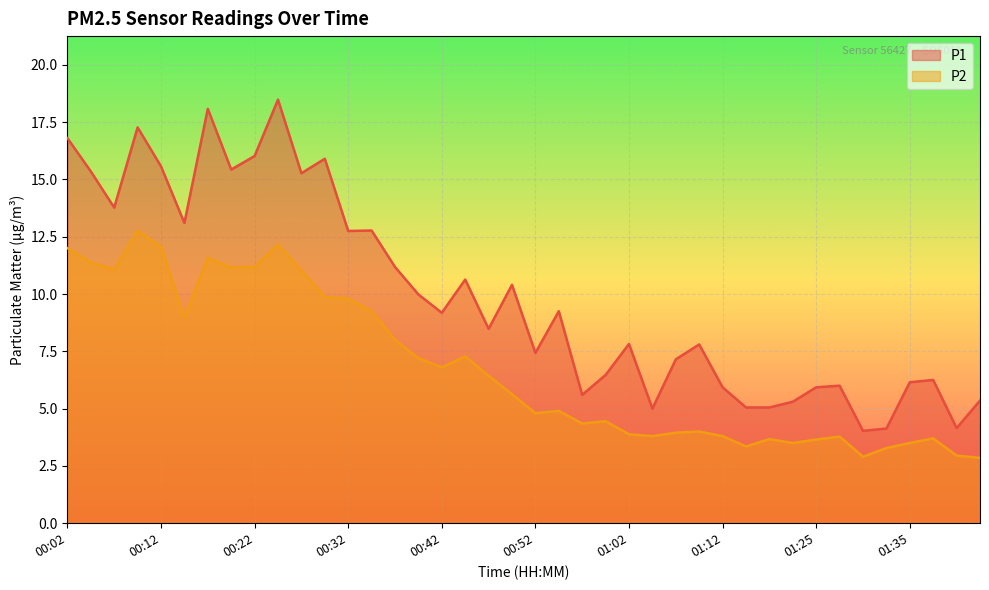

Reading left to right, extract all data points from this chart.

P1: 00:02=16.8	00:04=15.3	00:07=13.8	00:09=17.3	00:12=15.6	00:14=13.1	00:17=18.1	00:19=15.4	00:22=16.0	00:24=18.5	00:27=15.3	00:29=15.9	00:32=12.8	00:34=12.8	00:37=11.2	00:39=10.0	00:42=9.2	00:44=10.6	00:47=8.5	00:49=10.4	00:52=7.4	00:54=9.2	00:57=5.6	01:00=6.5	01:02=7.8	01:05=5.0	01:07=7.2	01:10=7.8	01:12=5.9	01:15=5.0	01:20=5.0	01:22=5.3	01:25=5.9	01:27=6.0	01:30=4.0	01:32=4.1	01:35=6.2	01:37=6.2	01:40=4.2	01:42=5.3
P2: 00:02=12.0	00:04=11.4	00:07=11.1	00:09=12.8	00:12=12.1	00:14=9.0	00:17=11.6	00:19=11.2	00:22=11.2	00:24=12.2	00:27=11.0	00:29=9.9	00:32=9.8	00:34=9.2	00:37=8.0	00:39=7.2	00:42=6.8	00:44=7.3	00:47=6.4	00:49=5.6	00:52=4.8	00:54=4.9	00:57=4.3	01:00=4.5	01:02=3.9	01:05=3.8	01:07=4.0	01:10=4.0	01:12=3.8	01:15=3.4	01:20=3.7	01:22=3.5	01:25=3.6	01:27=3.8	01:30=2.9	01:32=3.3	01:35=3.5	01:37=3.7	01:40=3.0	01:42=2.9